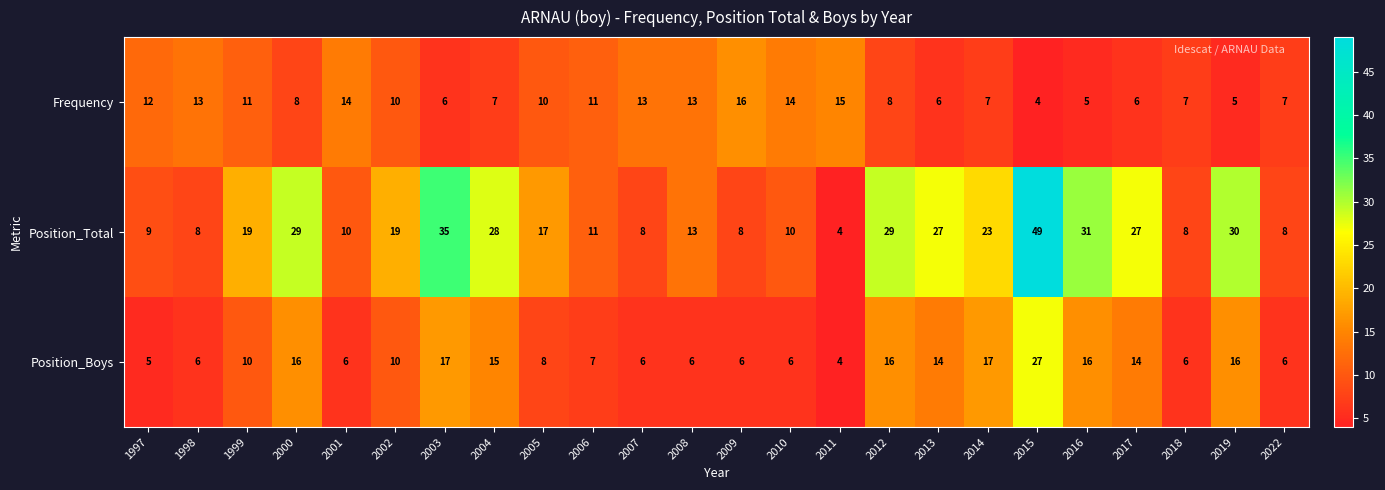

What is the total value across all series at 2014?

47